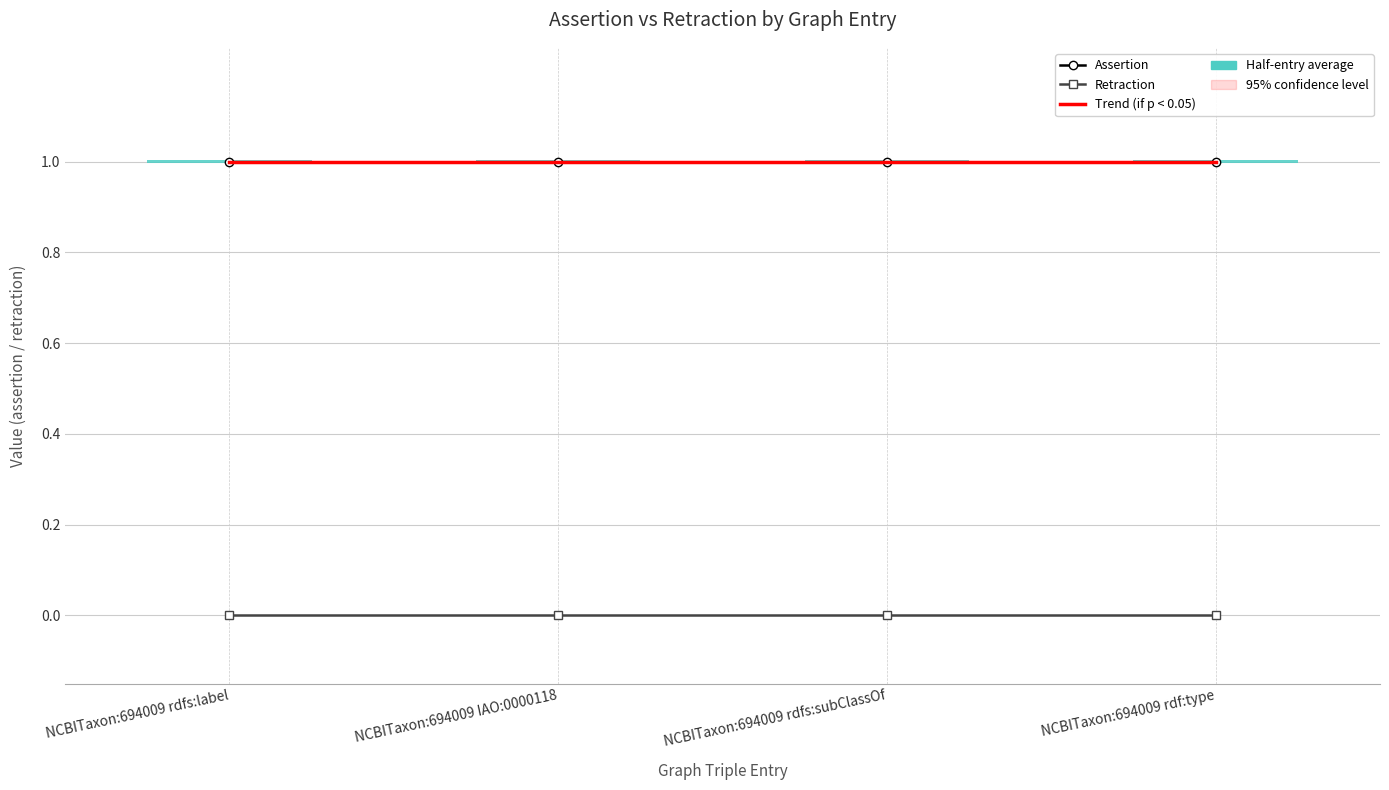

Which category has the lowest value in the Trend (assertion) series?

NCBITaxon:694009 rdf:type